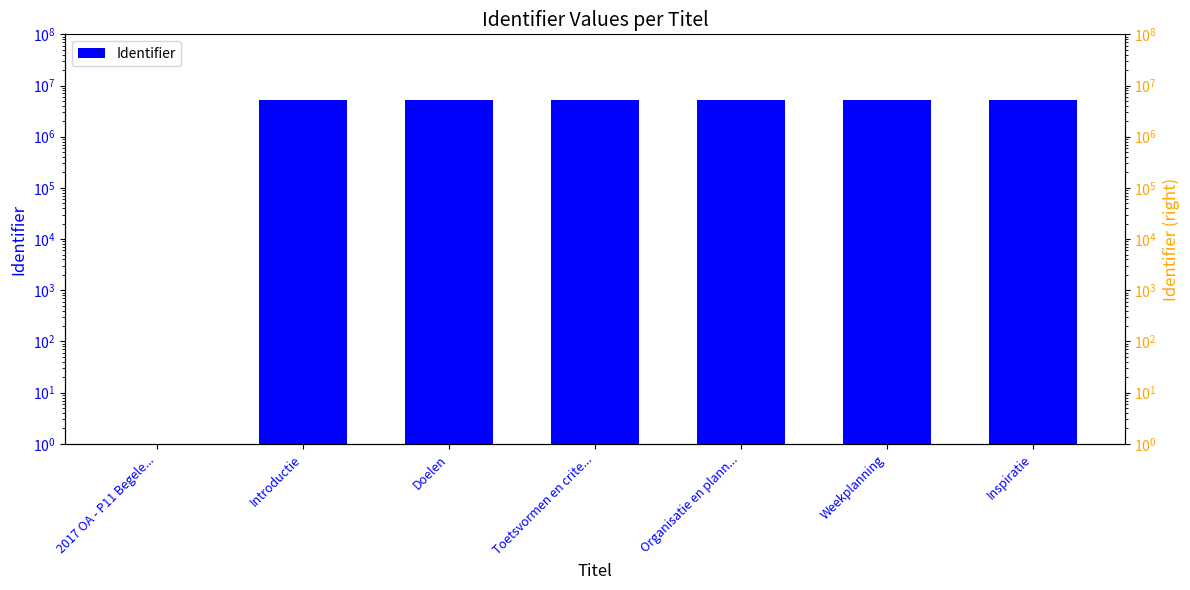

Reading left to right, what are all the values shown in this chart?

Identifier: 2017 OA - P11 Begele...=1	Introductie=5286553	Doelen=5286555	Toetsvormen en crite...=5286557	Organisatie en plann...=5286559	Weekplanning=5286561	Inspiratie=5286563
Identifier (right): 2017 OA - P11 Begele...=1	Introductie=5286553	Doelen=5286555	Toetsvormen en crite...=5286557	Organisatie en plann...=5286559	Weekplanning=5286561	Inspiratie=5286563